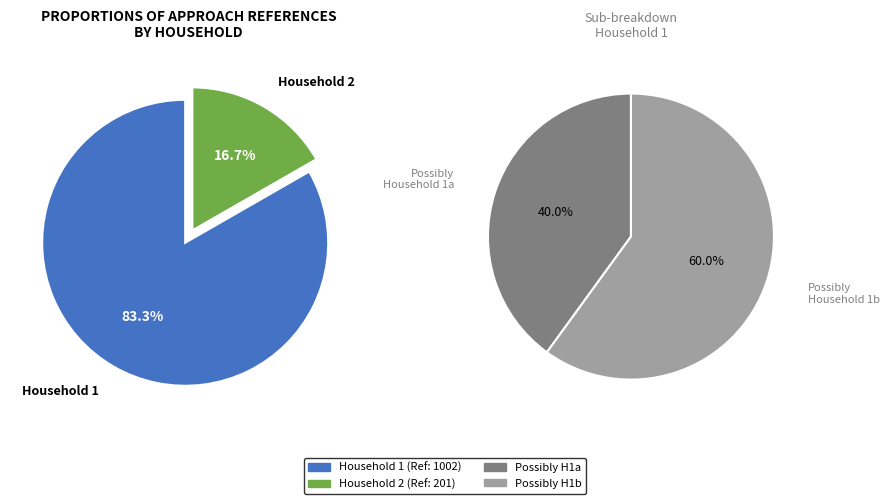

Is there any slice that represents more than half of the pie?

Yes